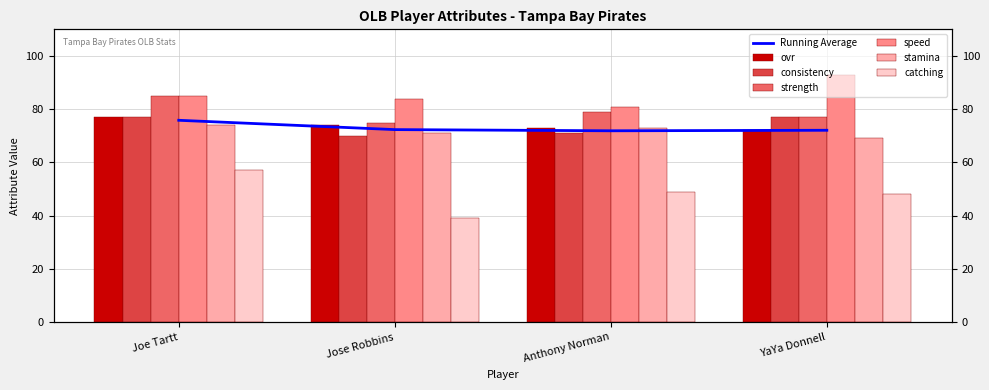

What is the label of the 3rd bar from the right?

Jose Robbins